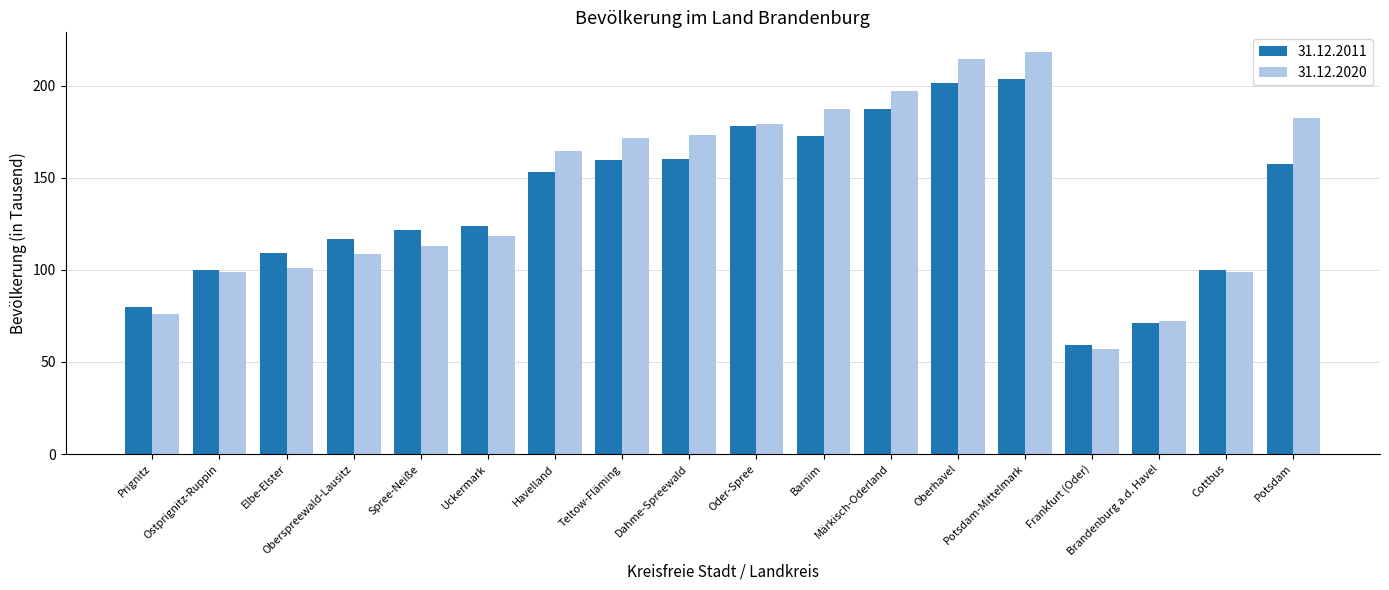

Are the bars grouped side by side (vs. stacked)?

Yes